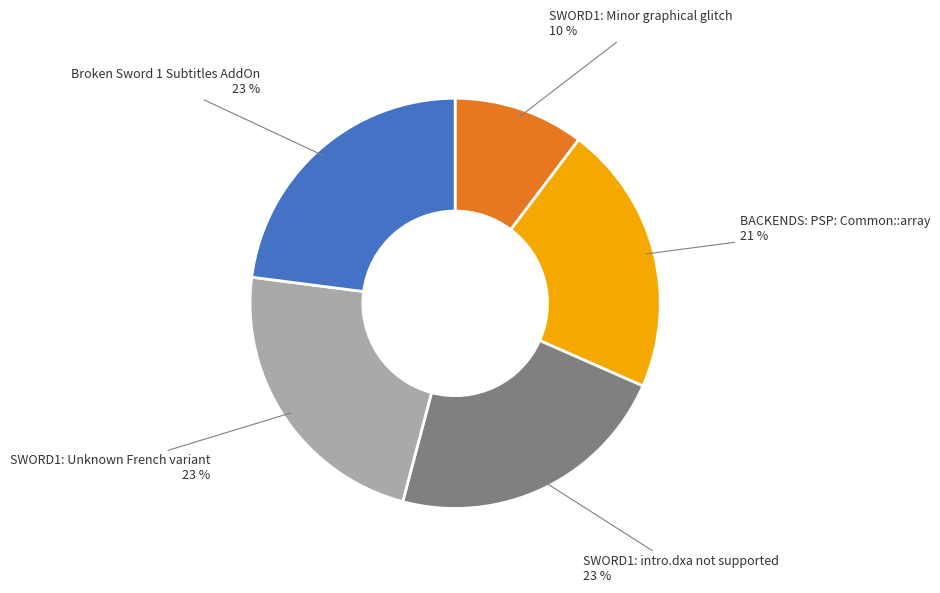

What percentage is the SWORD1: Unknown French variant slice, to the nearest percent?

23%